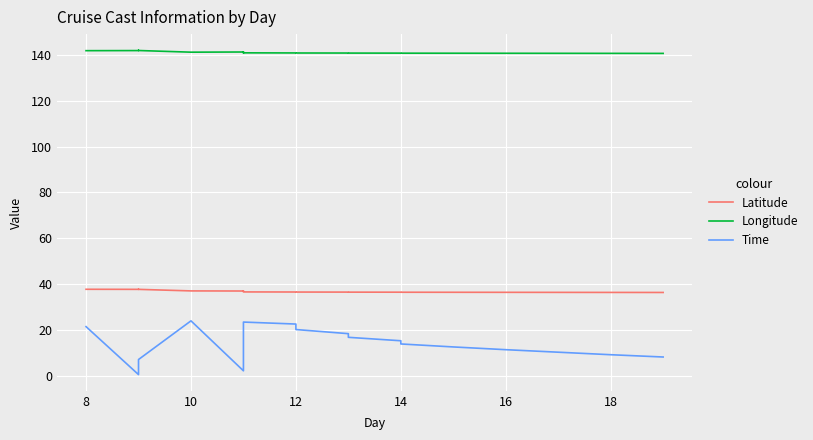

At which label is Latitude closest to 36?

19